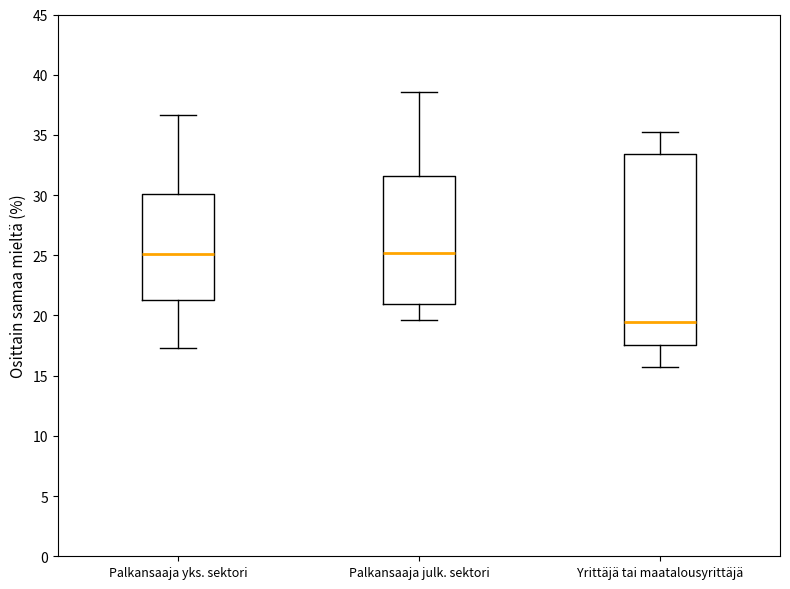

Reading left to right, read every box against the y-axis: the position of its median line, the range the box covers, and the ends of its whiskers. The values are not printed on the chart, so give them approximately, as read against the axis.

Palkansaaja yks. sektori: median 25.0, box 21.5 to 30.0, whiskers 17.5 to 36.5
Palkansaaja julk. sektori: median 25.0, box 21.0 to 31.5, whiskers 19.5 to 38.5
Yrittäjä tai maatalousyrittäjä: median 19.5, box 17.5 to 33.5, whiskers 15.5 to 35.0